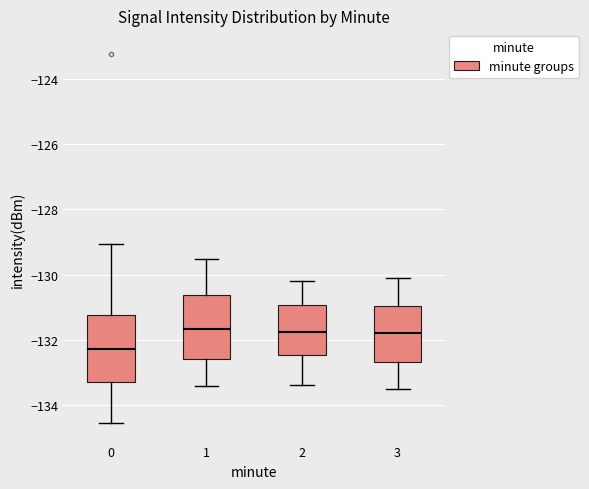

Which box has the lowest median line?

0